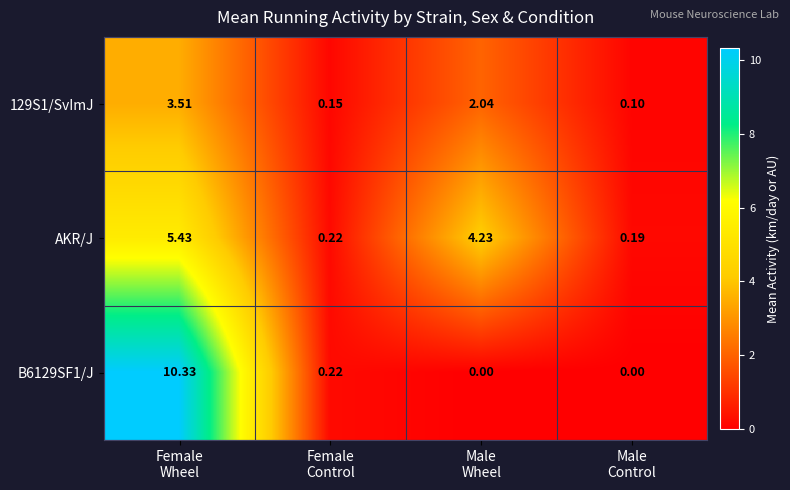

How many series are shown in this chart?

3